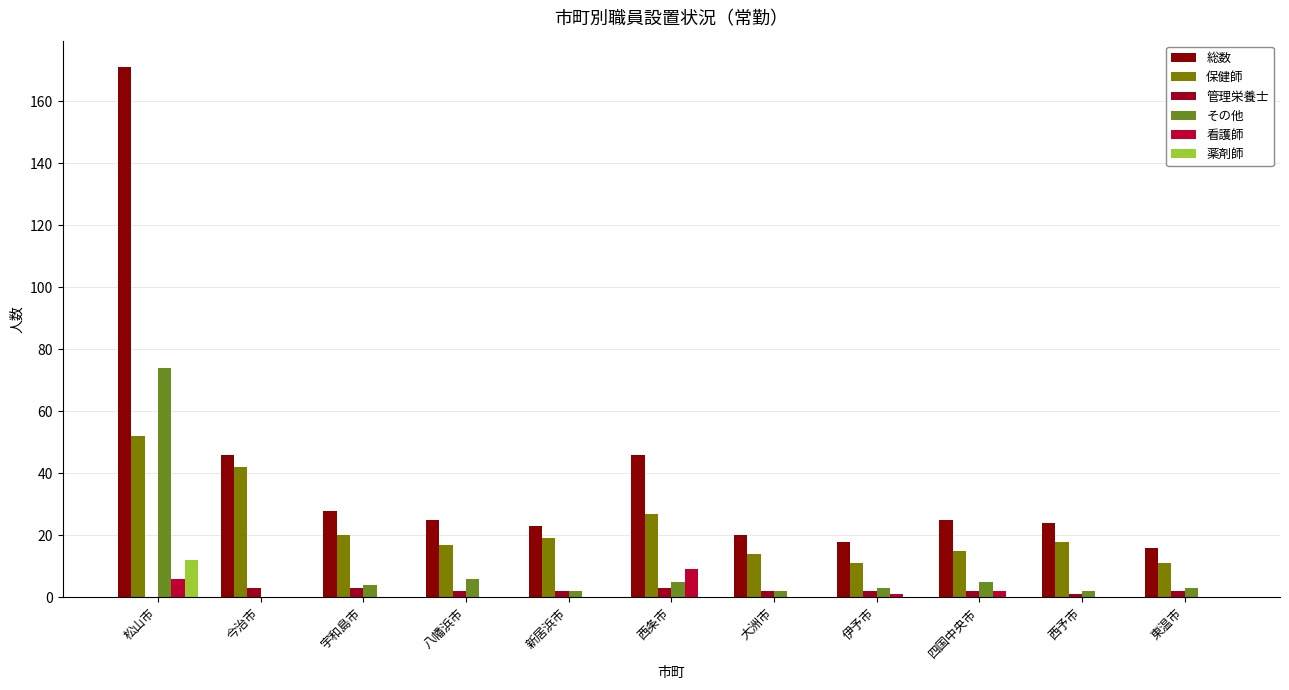

True or false: その他 has a value of 5 at 四国中央市.

True